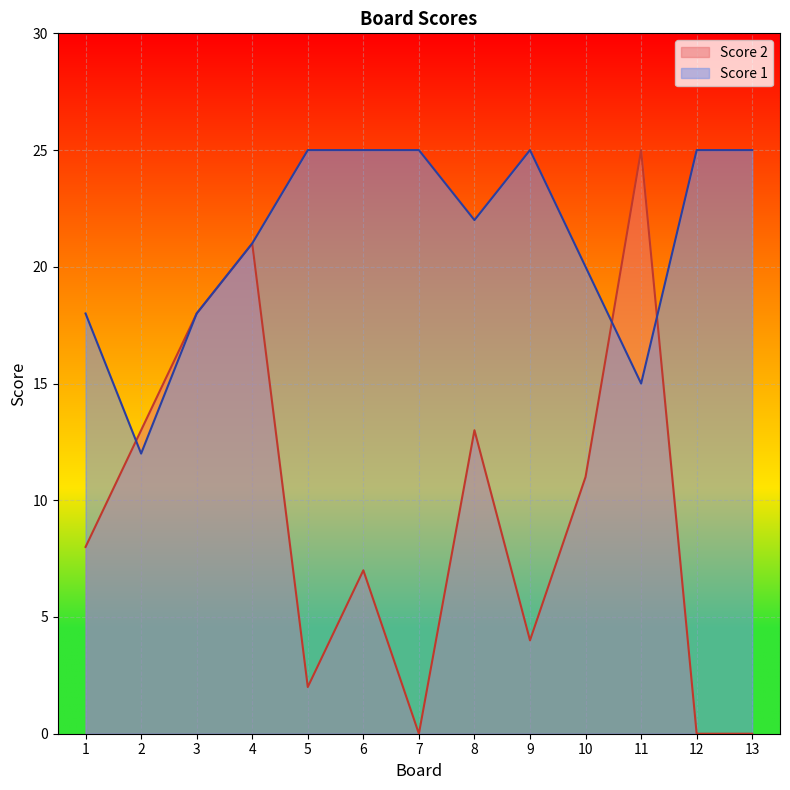

Reading right to left, list all the values displayed in this chart.

Score 2: 0	0	25	11	4	13	0	7	2	21	18	13	8
Score 1: 25	25	15	20	25	22	25	25	25	21	18	12	18